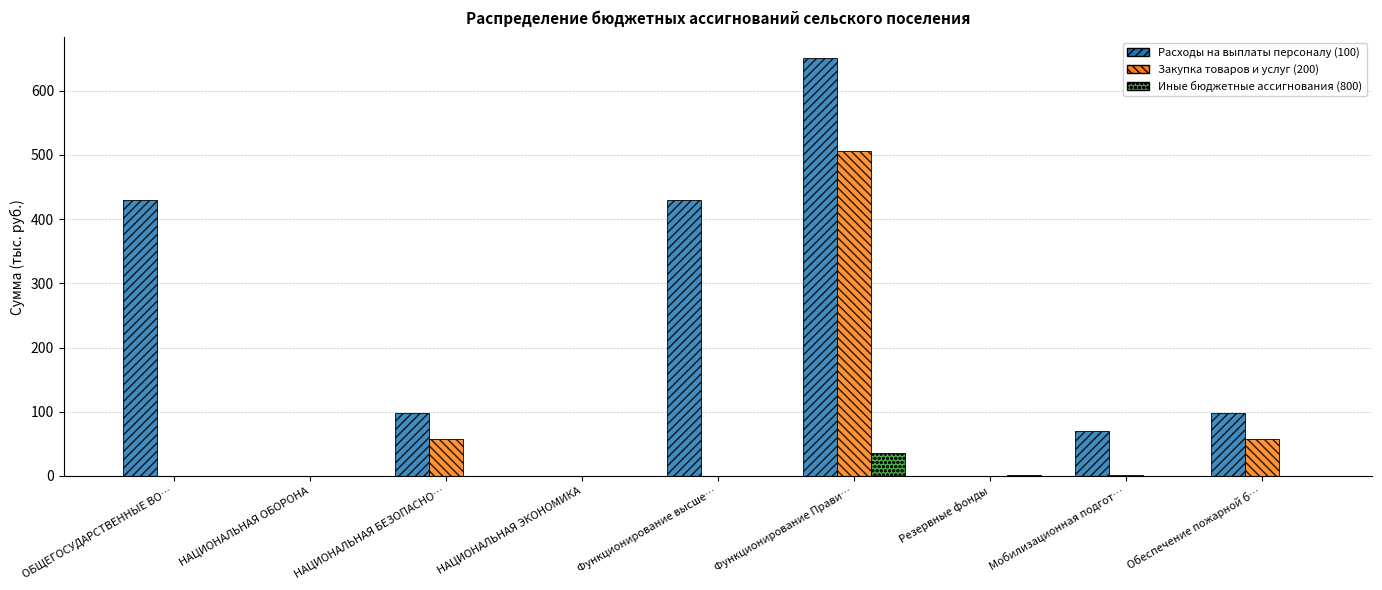

Which series has the widest spread of values?

Расходы на выплаты персоналу (100)